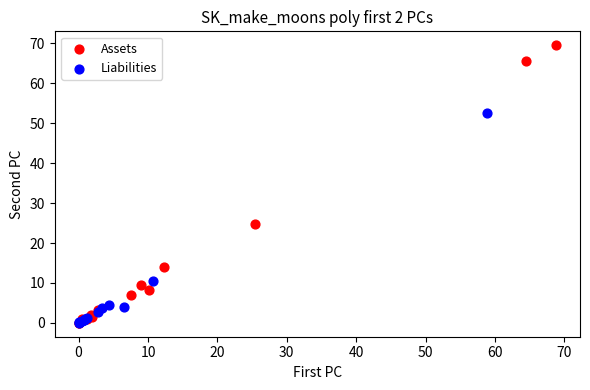

What are all the series names shown in the legend?

Assets, Liabilities